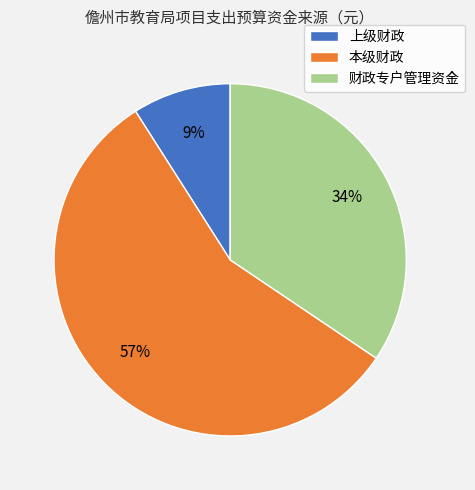

Is the sum of 财政专户管理资金 and 本级财政 greater than half?

Yes